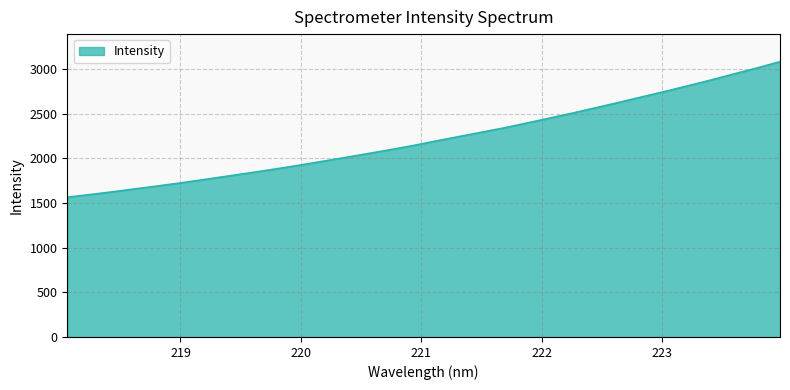

What is the difference between the maximum and minimum values?

1517.8